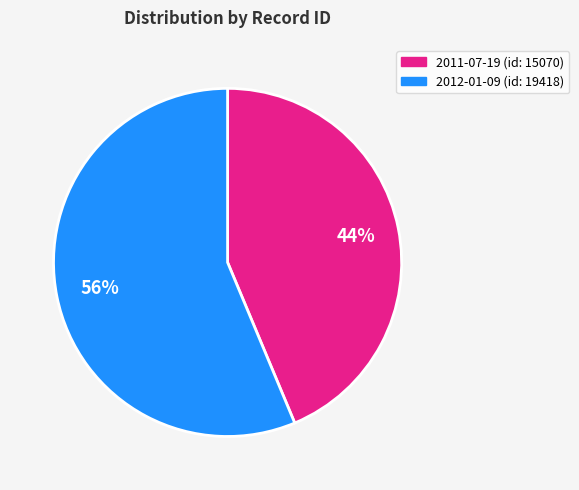

Rank the categories by value from highest to lowest.

2012-01-09, 2011-07-19